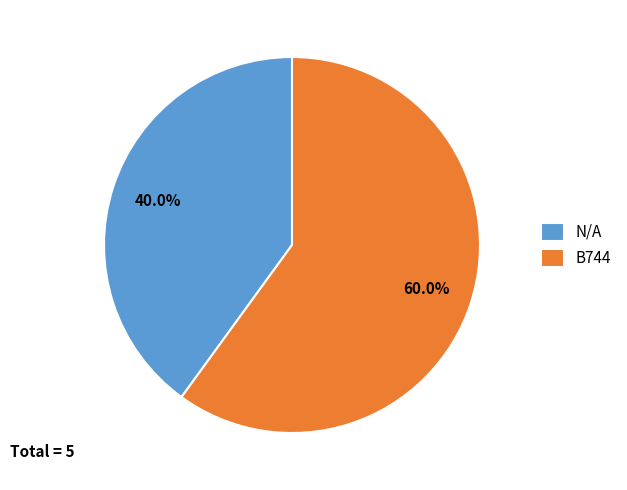

Approximately how many times larger is the value at N/A compared to B744?

0.7